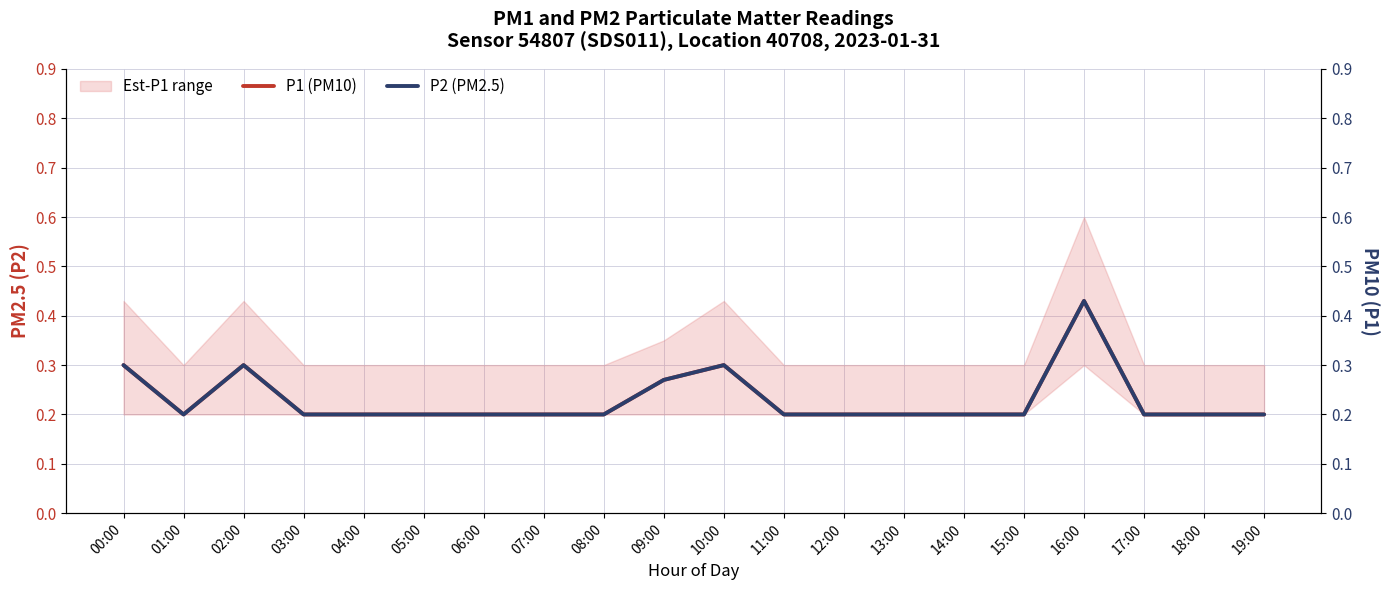

What is the label of the 5th point from the right?

15:00